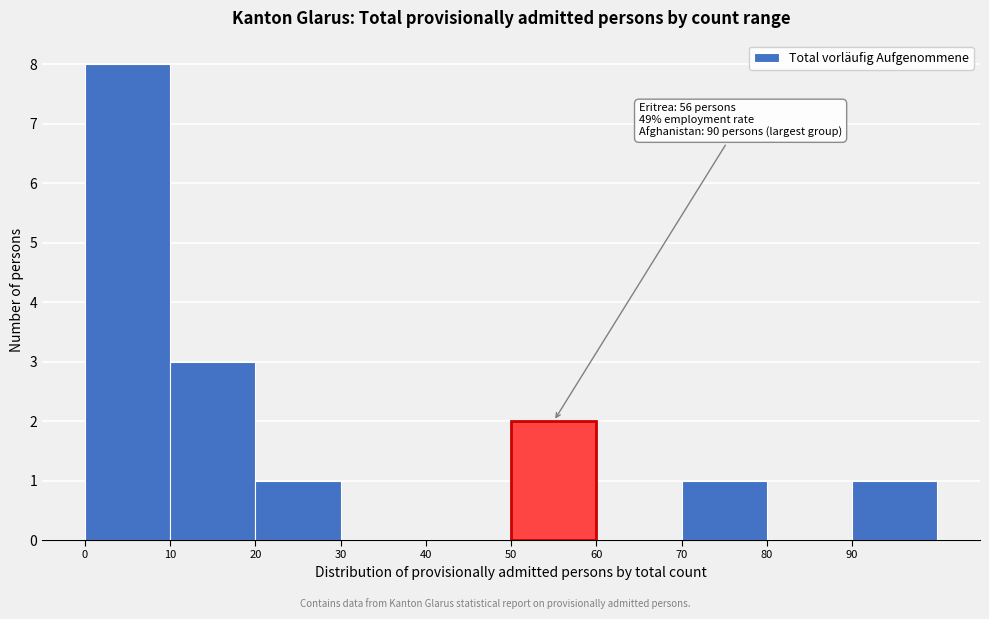

Over which range of the x-axis is the bar tallest?

0 to 10